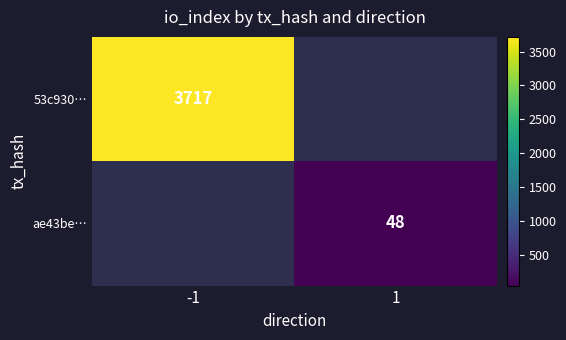

The 53c930… series shows 5799 at -1. True or false?

False